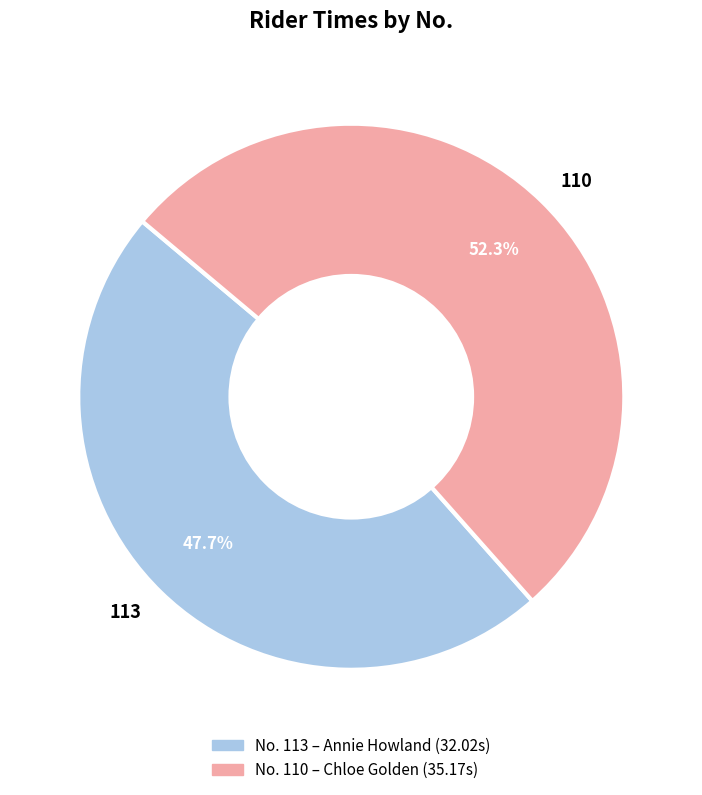

Which slice is the smallest?

113